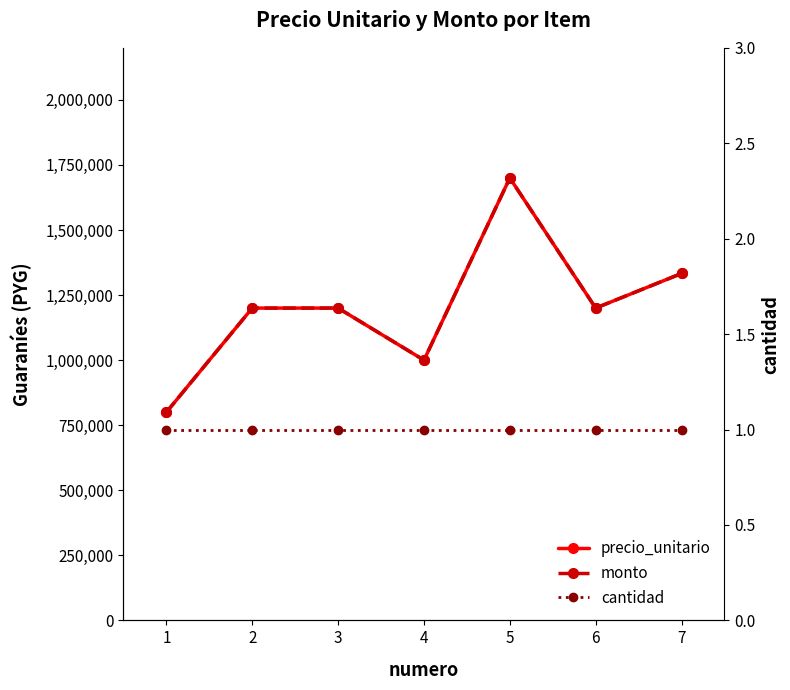

What is the sum of the monto values at 4 and 1?

1800000